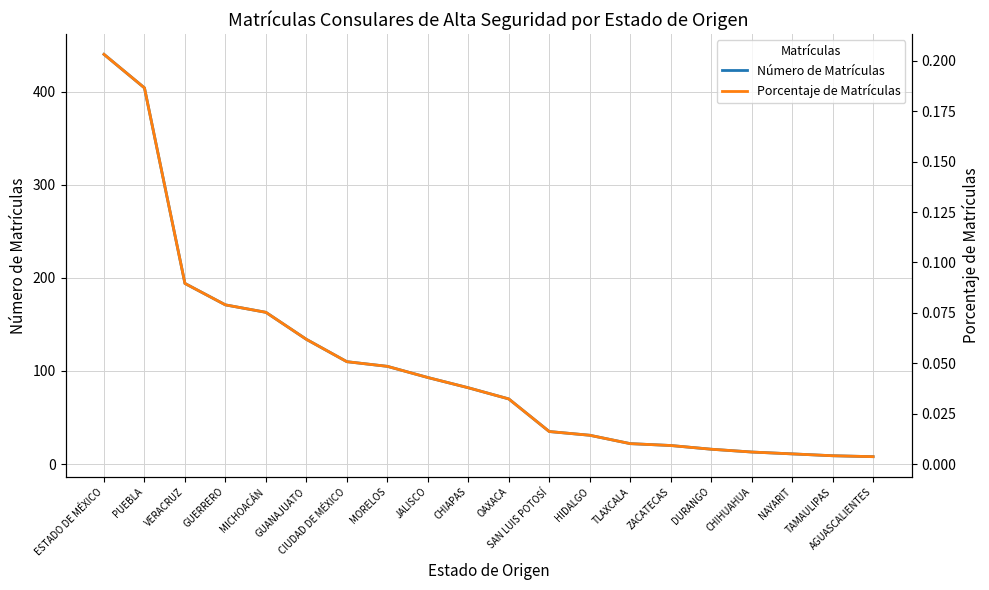

Which series has the largest range (max minus min)?

Número de Matrículas